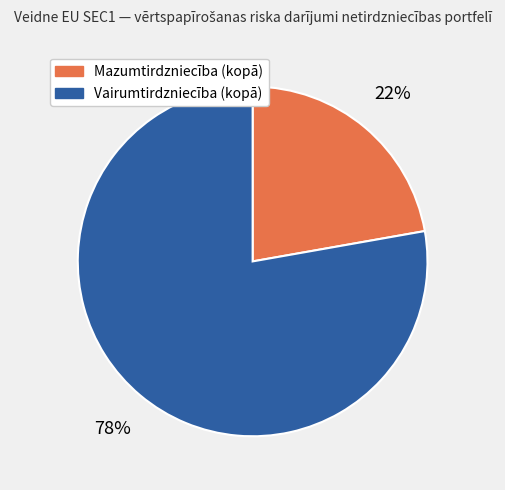

Does Vairumtirdzniecība (kopā) represent more than half of the total?

Yes